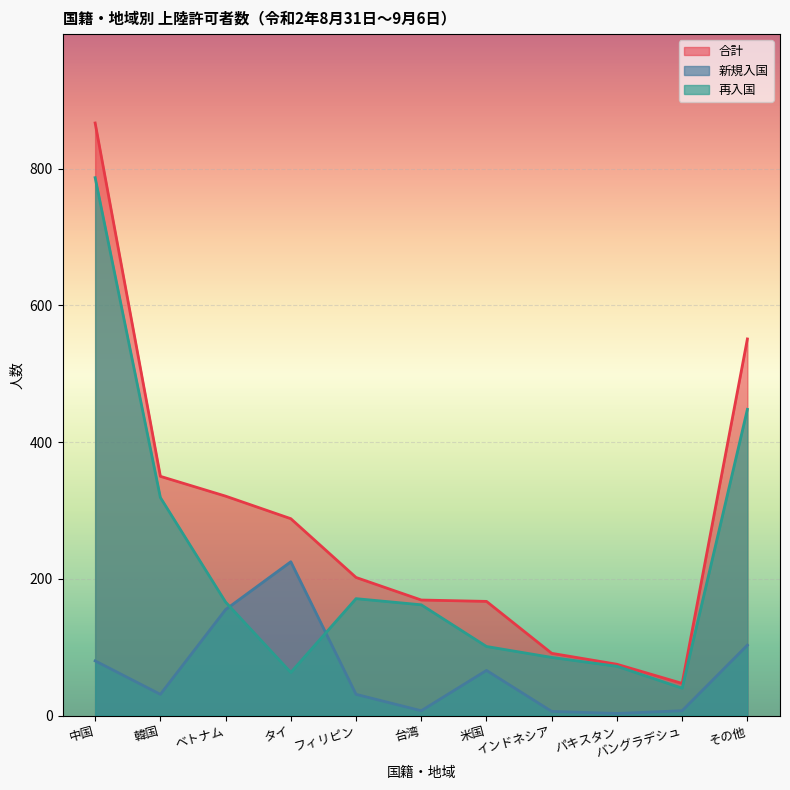

Reading left to right, transcribe all the data shown in this chart.

合計: 867	350	321	288	202	169	167	91	75	47	551
新規入国: 80	31	155	225	31	7	66	6	3	7	103
再入国: 787	319	166	63	171	162	101	85	72	40	448